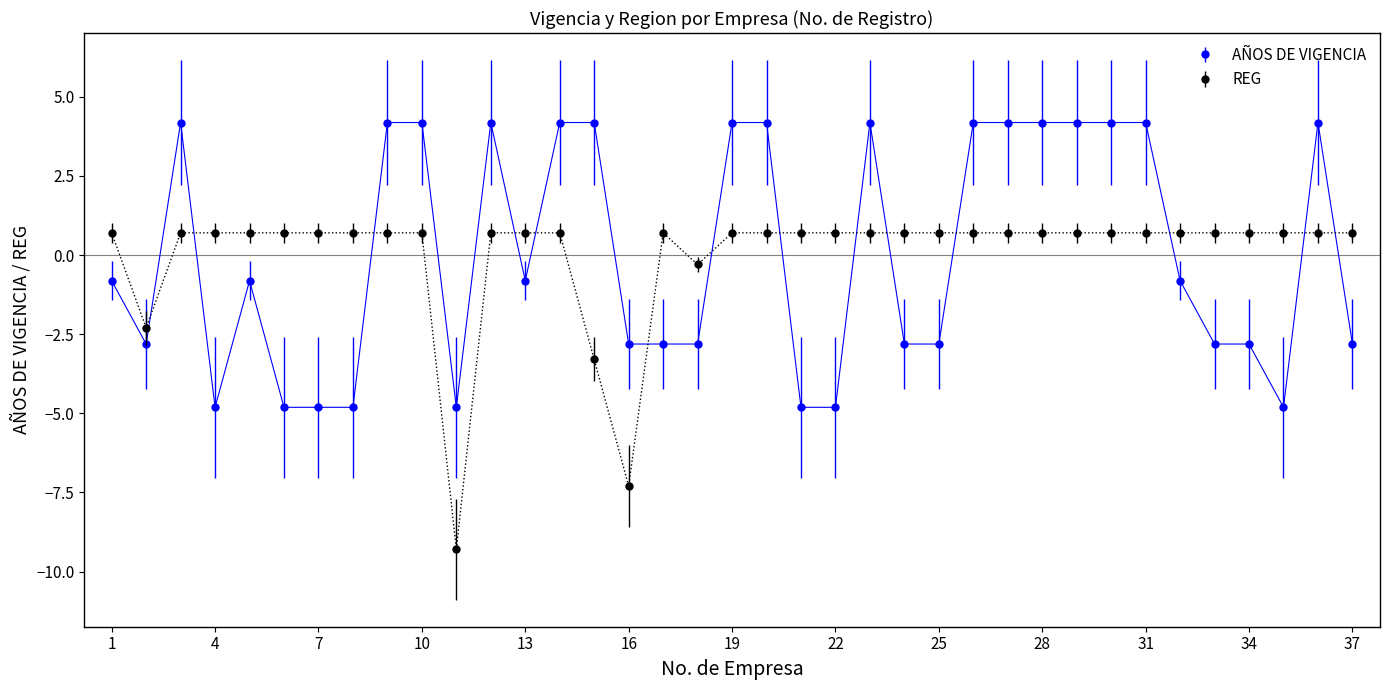

What is the value of the AÑOS DE VIGENCIA point at the 5th from the left?

-0.8